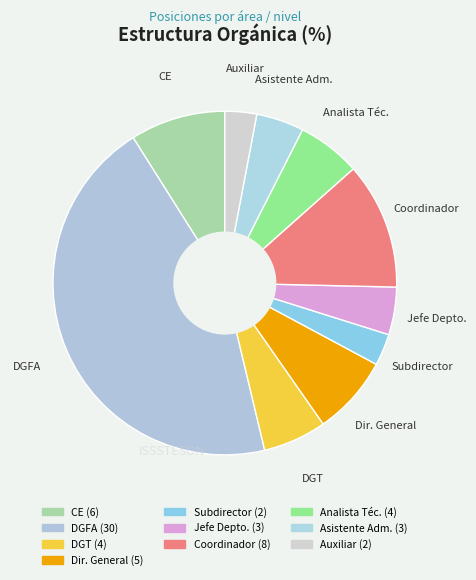

To the nearest percent, what is the average slice percentage?

10%